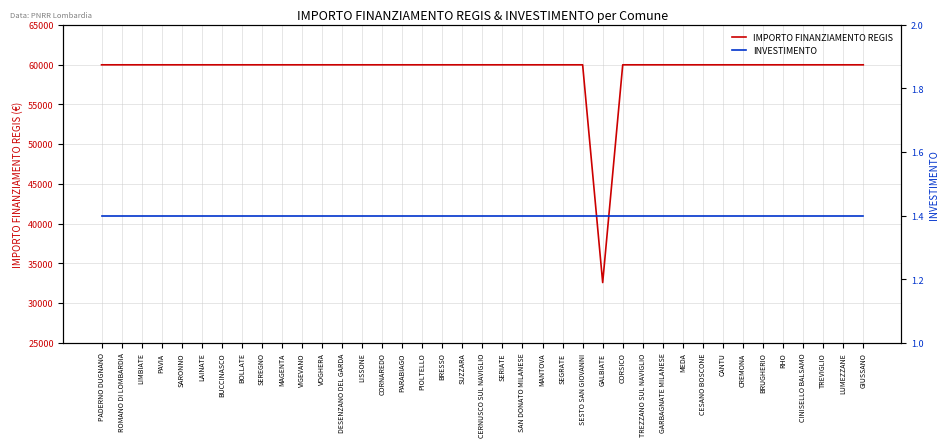

Rank the series at LAINATE from lowest to highest value.

INVESTIMENTO, IMPORTO FINANZIAMENTO REGIS